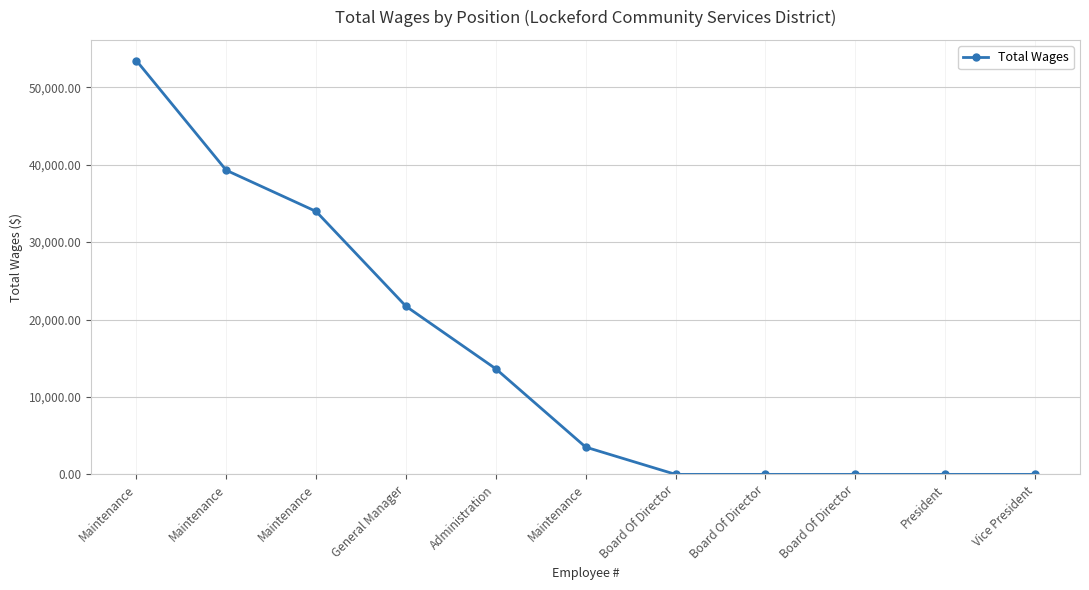

What is the ratio of the value at Maintenance to the value at Maintenance?

1.6